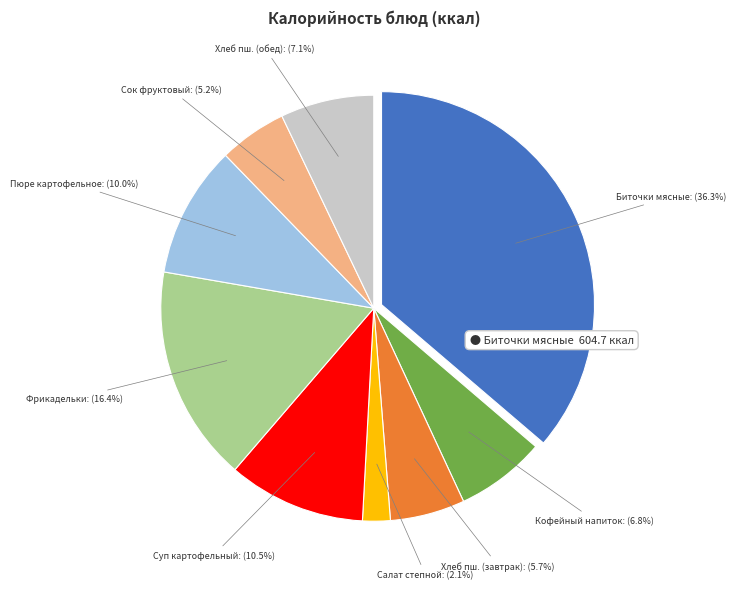

Does any single category account for the majority?

No